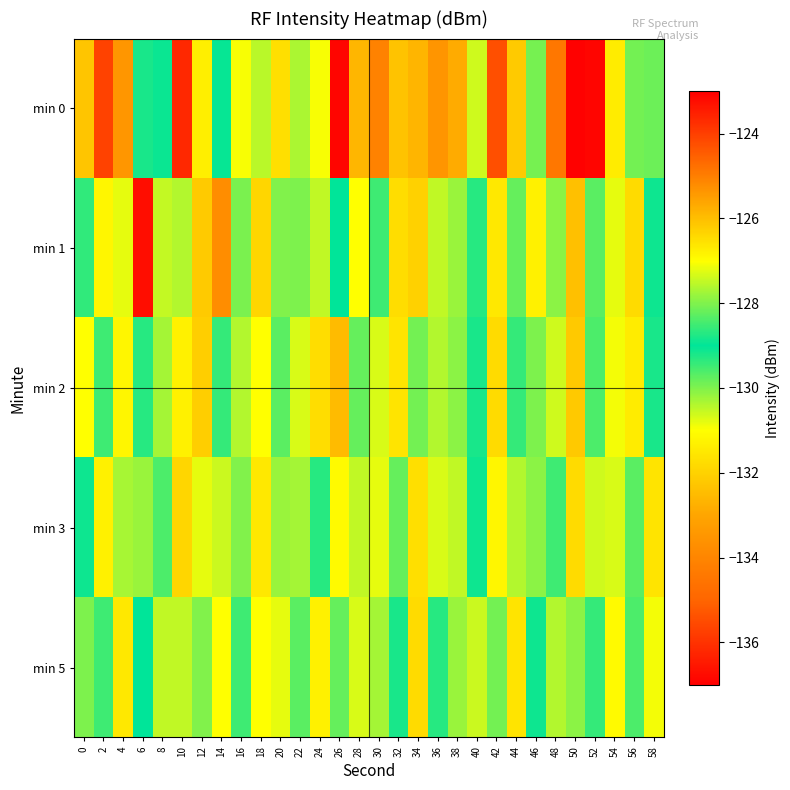

How many data points does each series have?

30